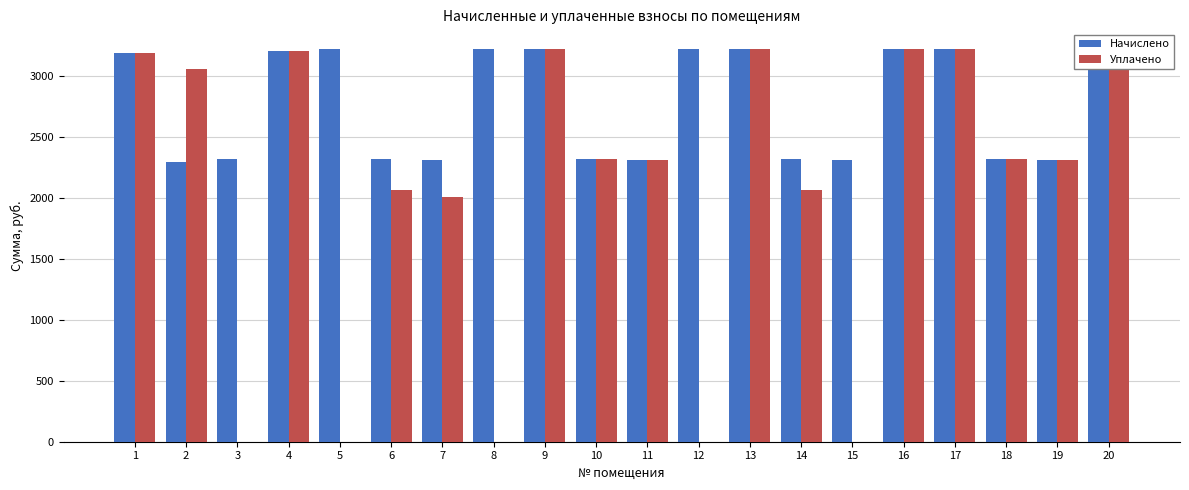

Which series changed the most between 1 and 19?

Начислено